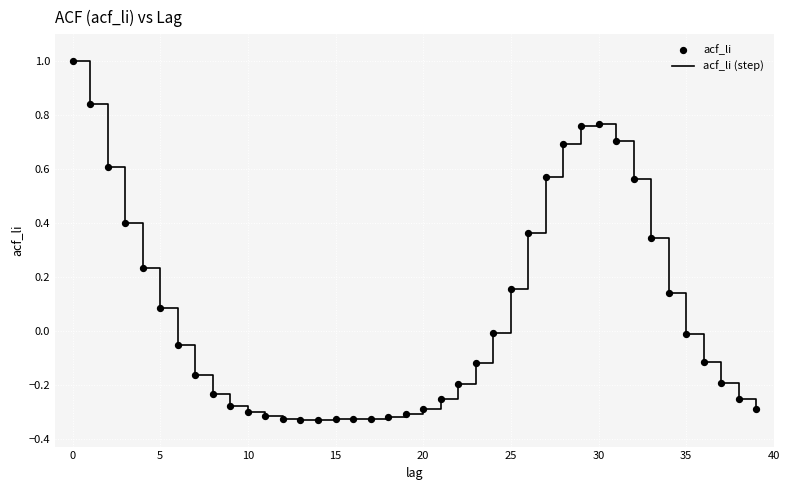

What is the difference between the maximum and minimum values?

1.3